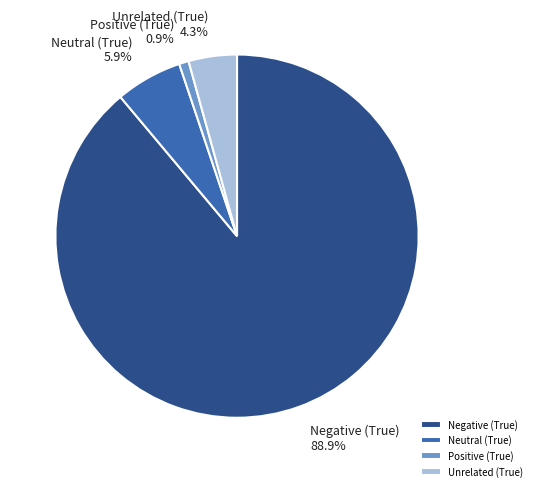

How many slices are in this pie chart?

4